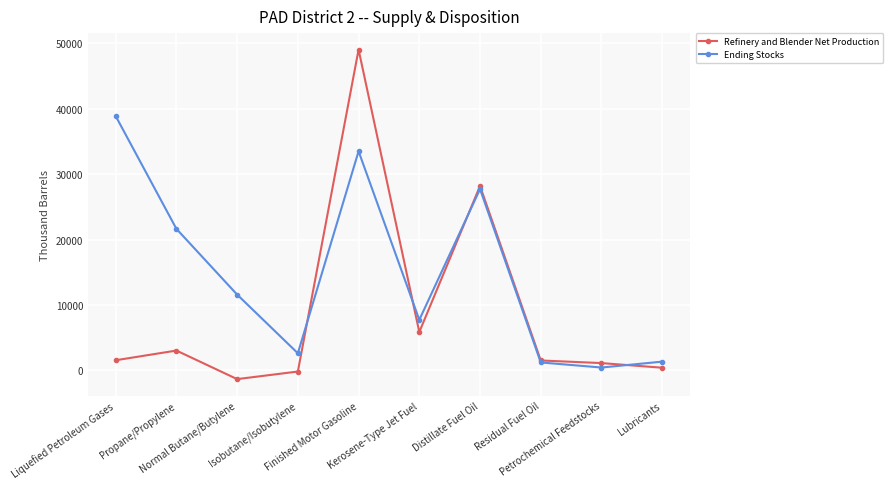

What is the minimum value shown in the chart?

-1321